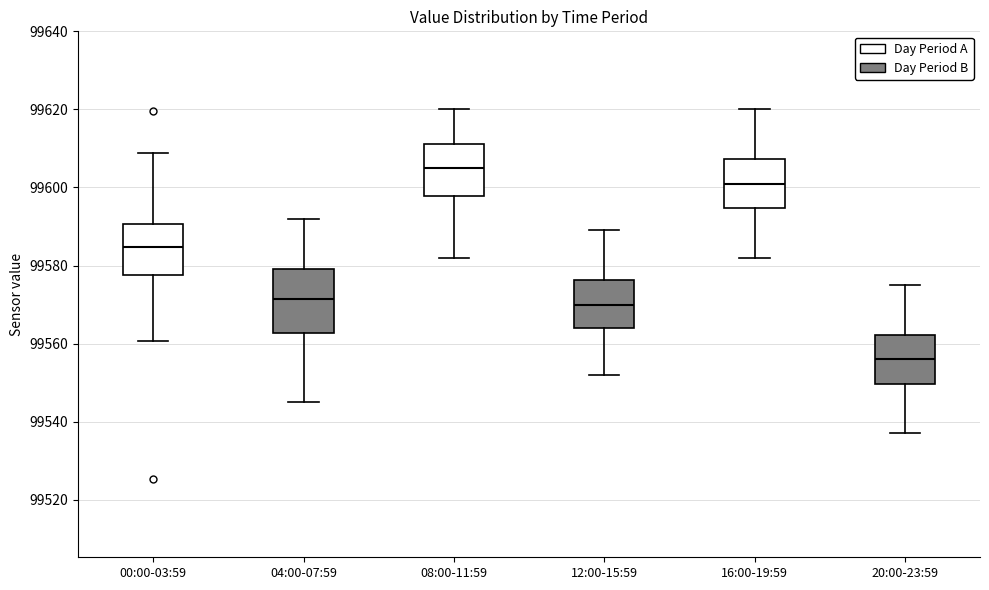

Comparing the boxes themselves (not the whiskers), which one is the tallest?

04:00-07:59